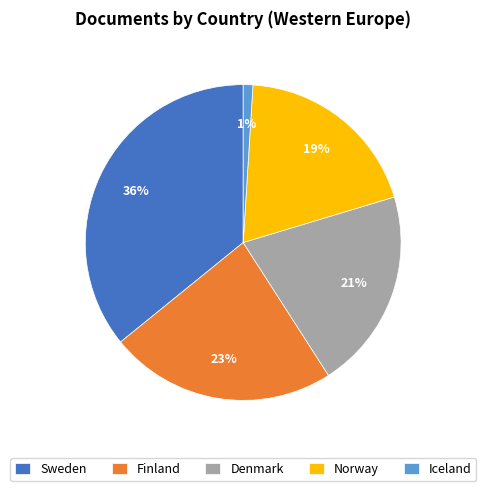

Is the sum of Denmark and Finland greater than half?

No